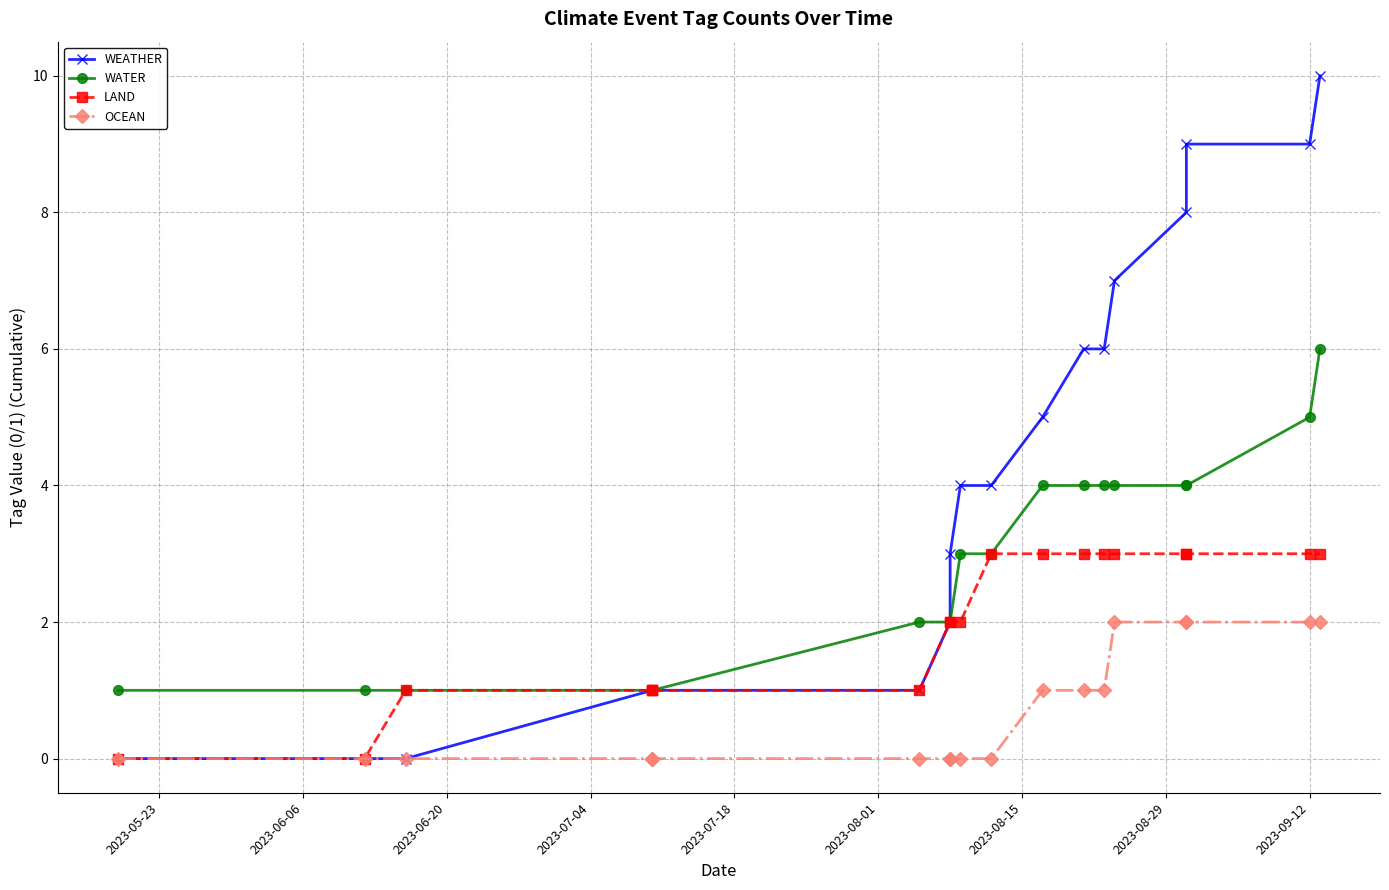

Reading left to right, what are all the values shown in this chart?

WEATHER: 0	0	0	1	1	1	1	2	3	4	4	5	6	6	7	8	9	9	10
WATER: 1	1	1	1	1	1	2	2	2	3	3	4	4	4	4	4	4	5	6
LAND: 0	0	1	1	1	1	1	2	2	2	3	3	3	3	3	3	3	3	3
OCEAN: 0	0	0	0	0	0	0	0	0	0	0	1	1	1	2	2	2	2	2